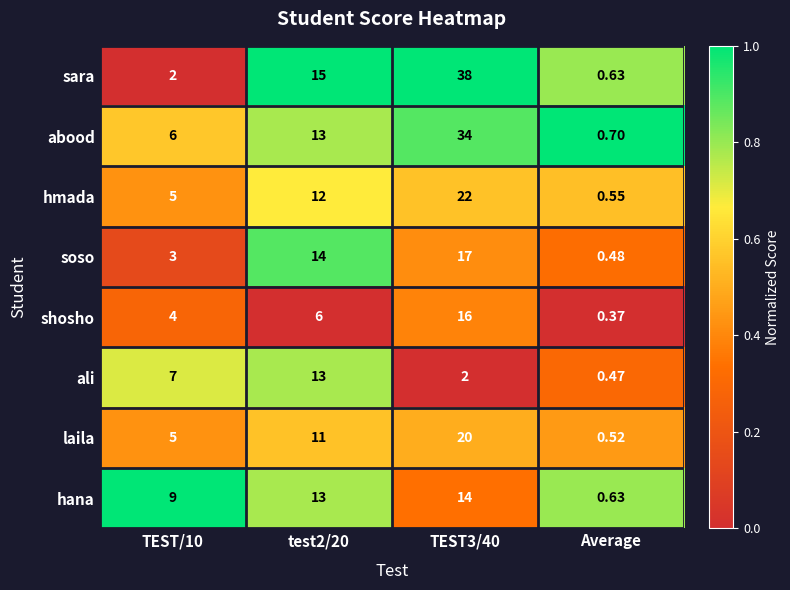

Between TEST/10 and Average, which series saw the biggest shift?

hana